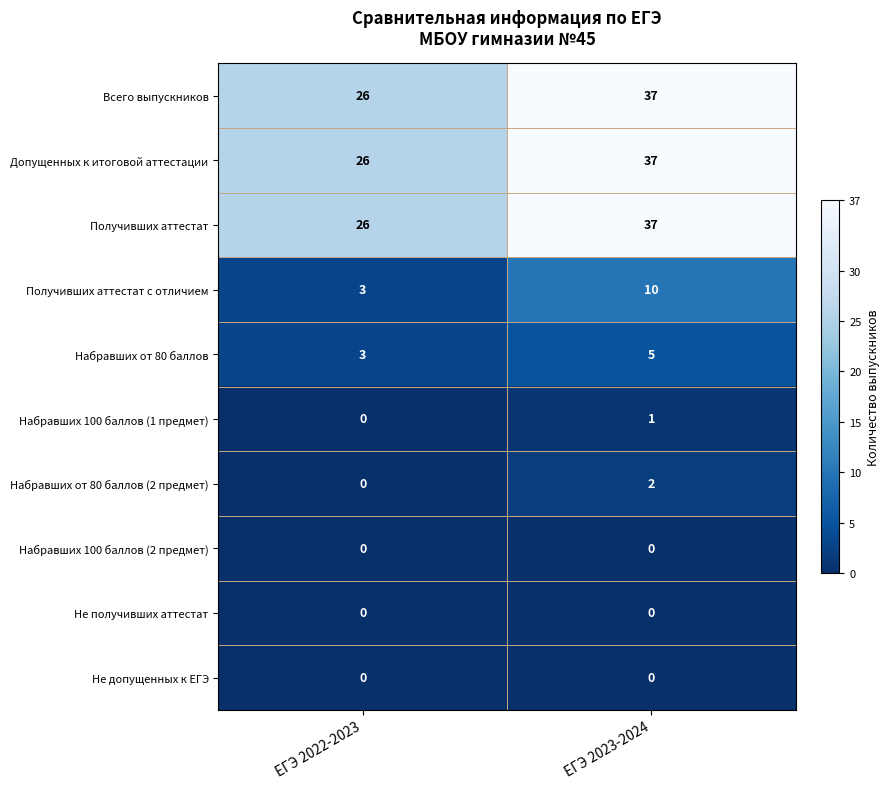

What is the sum of the Получивших аттестат с отличием values at ЕГЭ 2023-2024 and ЕГЭ 2022-2023?

13